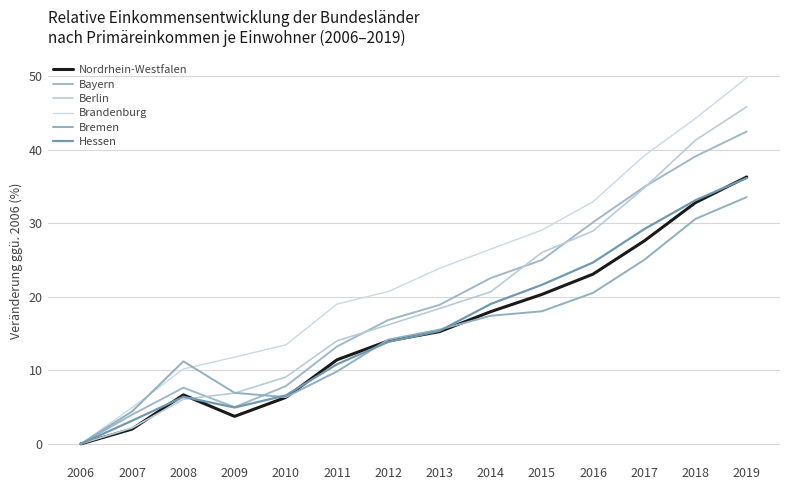

What is the greatest value displayed?

49.7